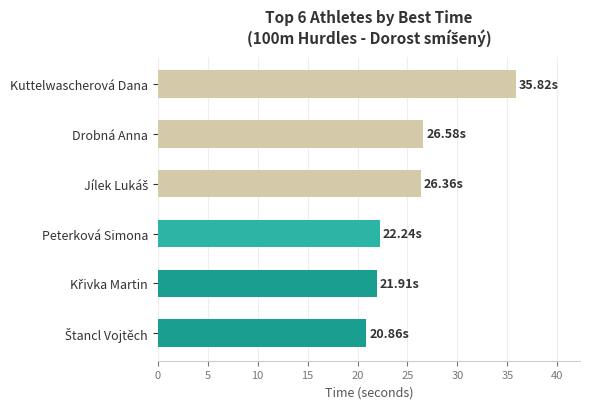

What is the smallest value displayed?

20.9